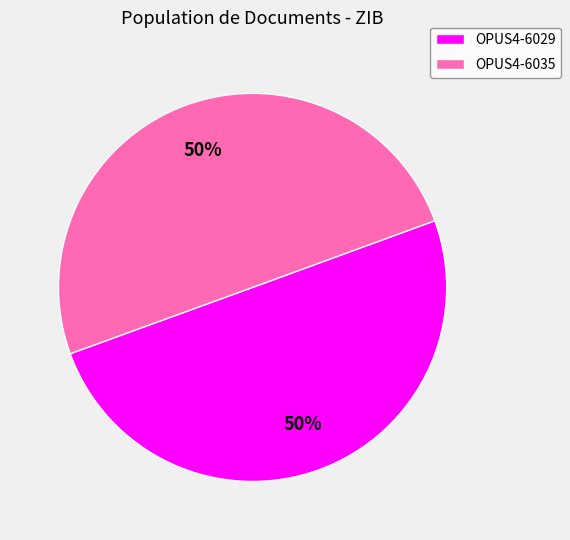

To the nearest percent, what percentage of the pie is OPUS4-6029?

50%